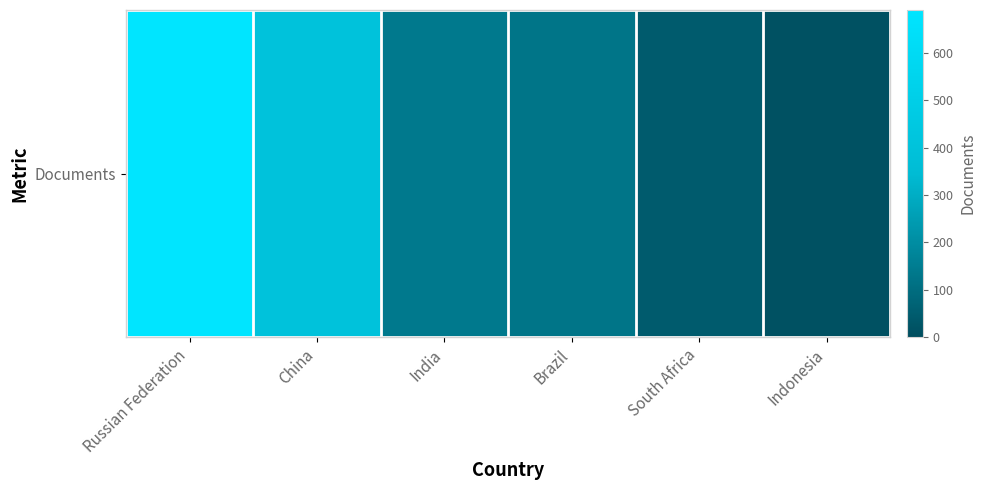

Which has a higher value, Russian Federation or Indonesia?

Russian Federation